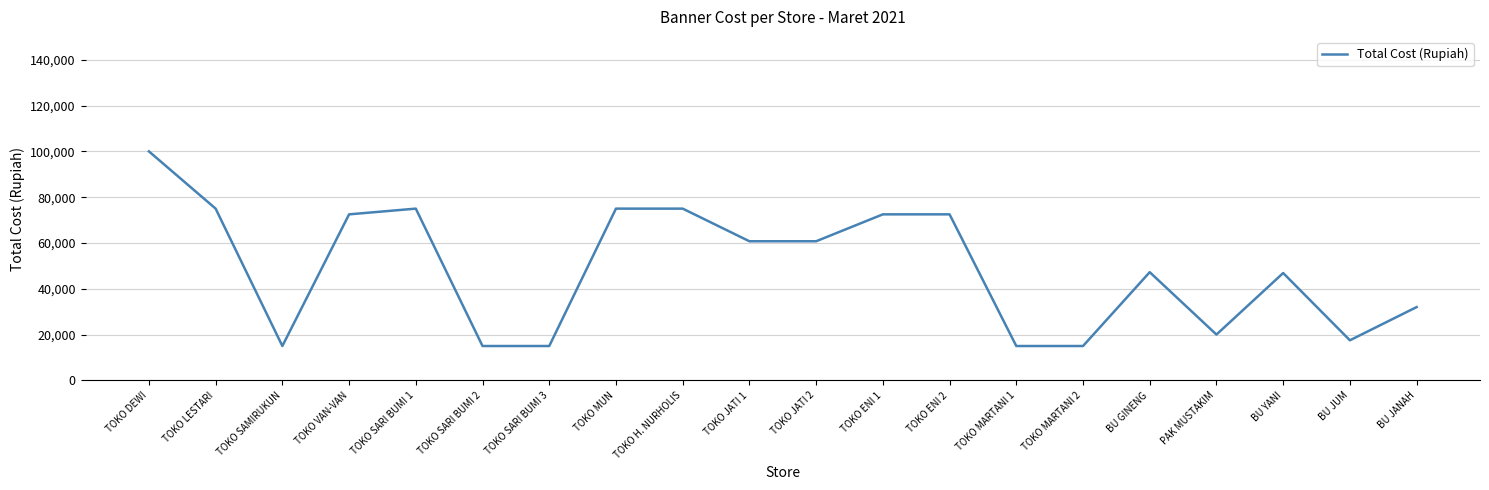

The chart shows a value of 65848 at BU GINENG. True or false?

False